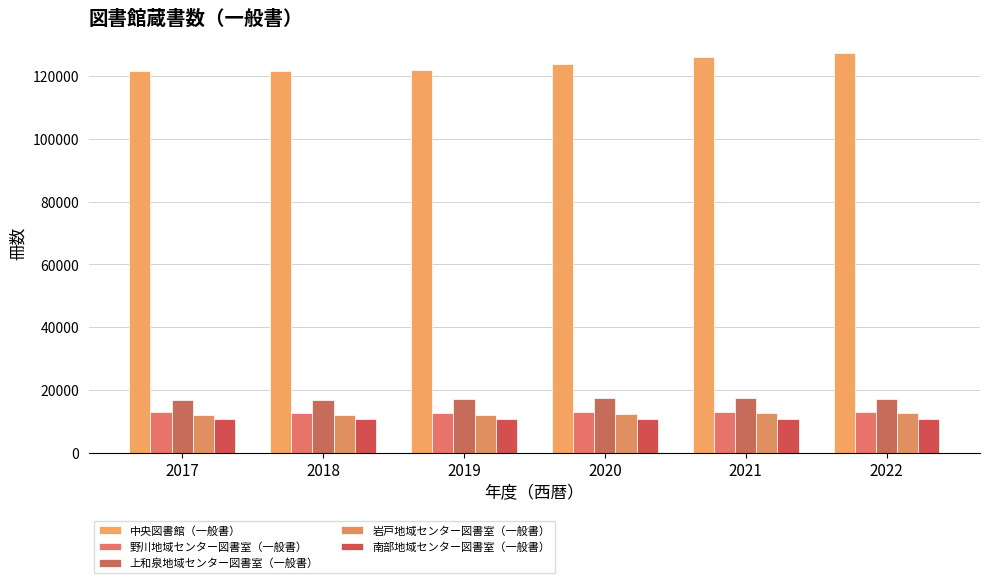

At which label does 南部地域センター図書室（一般書） first exceed 10767?

2019